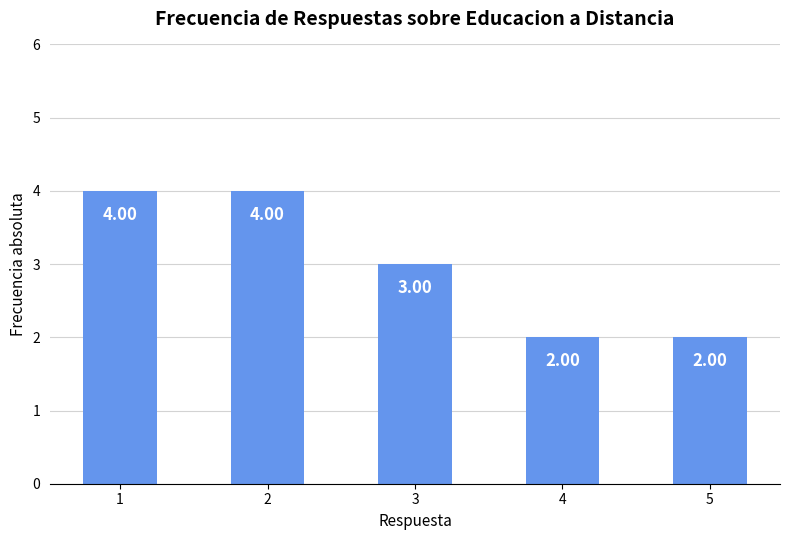

Reading left to right, extract all data points from this chart.

4	4	3	2	2